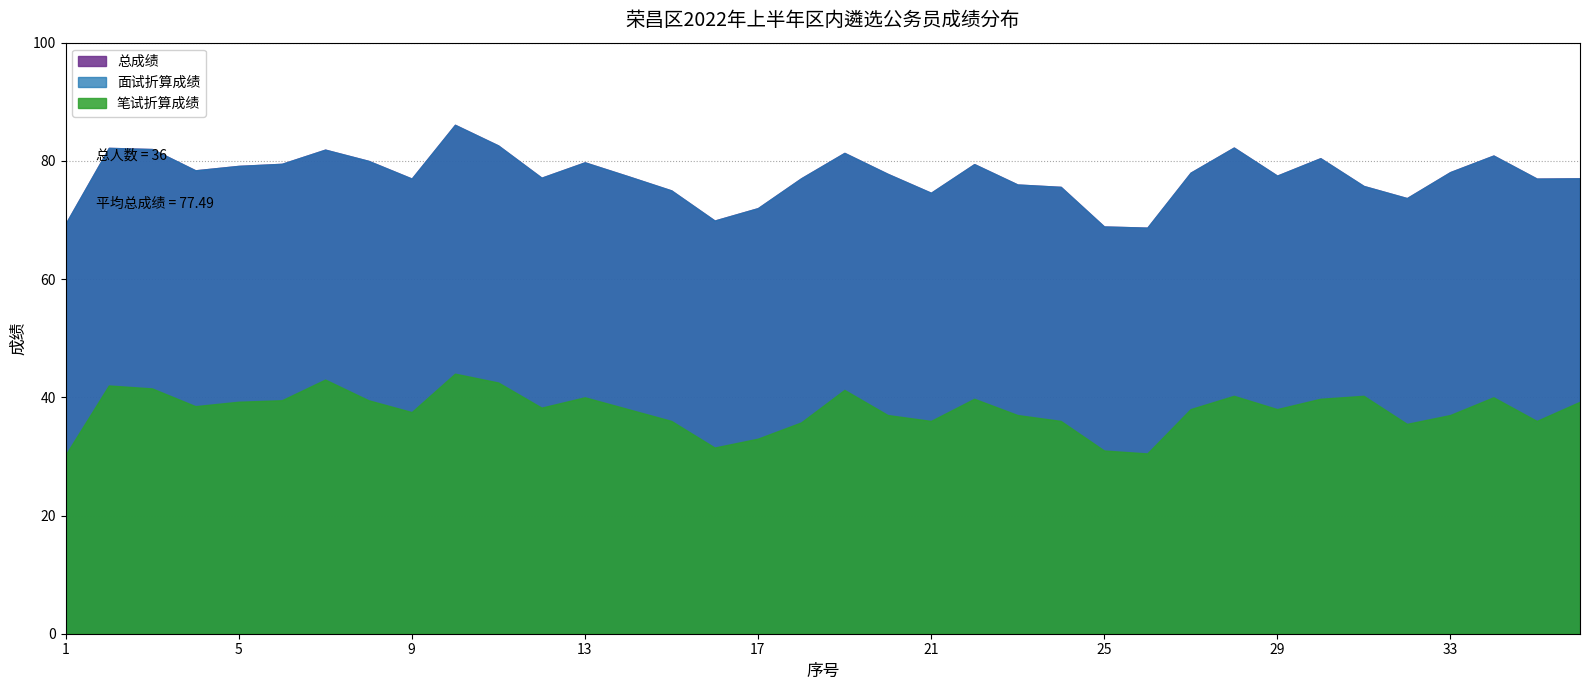

Which series ends up on top after the final intersection of 笔试折算成绩 and 面试折算成绩?

笔试折算成绩